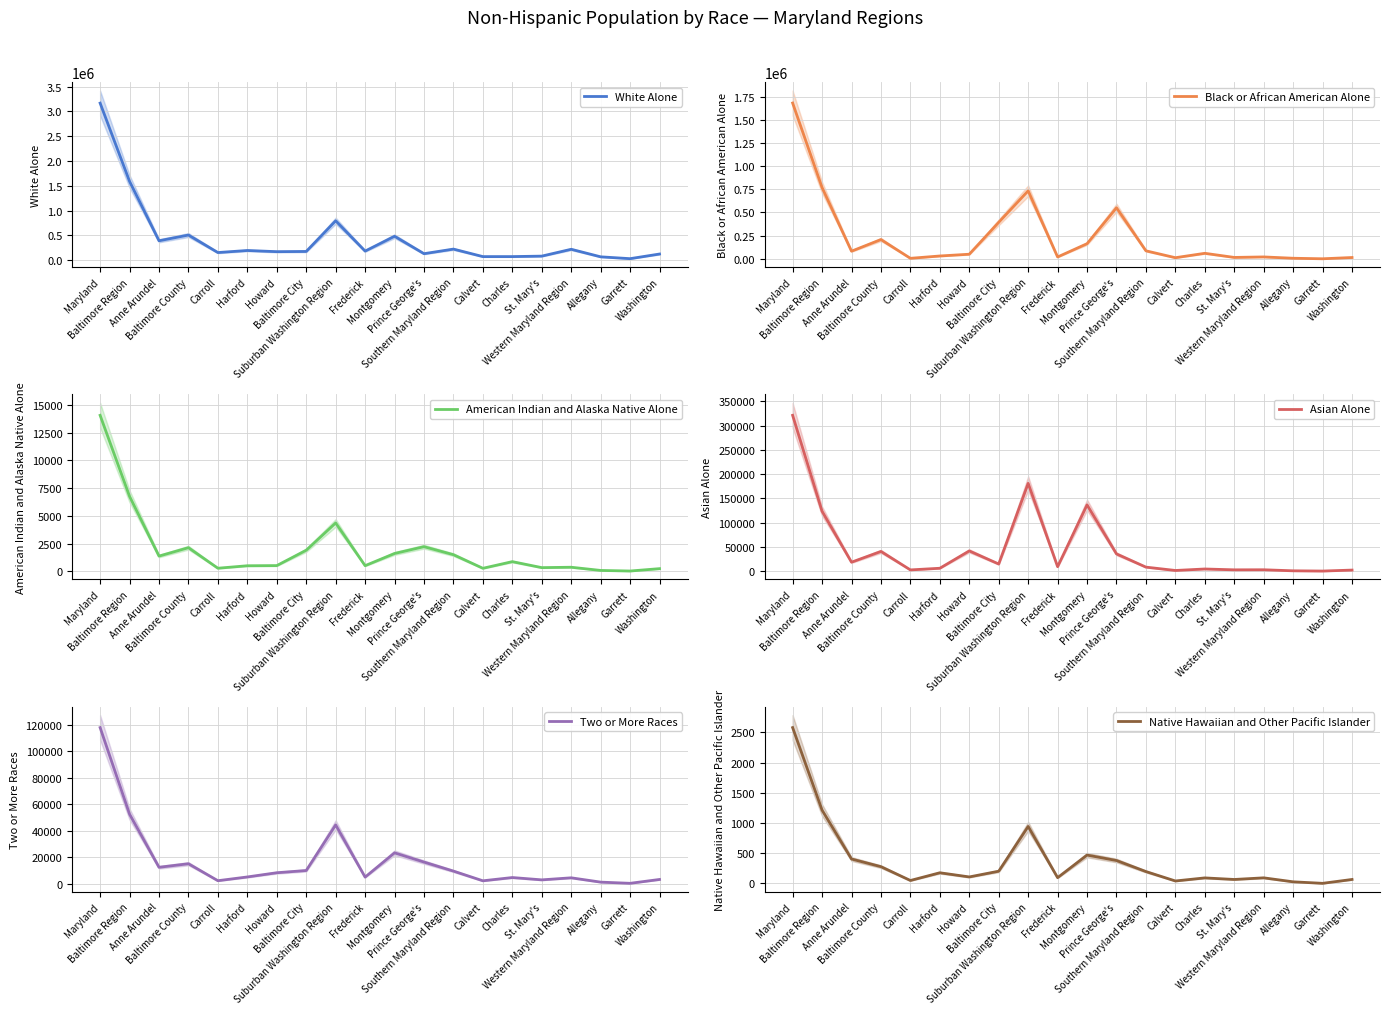

True or false: Black or African American Alone has a value of 1680839 at Maryland.

True